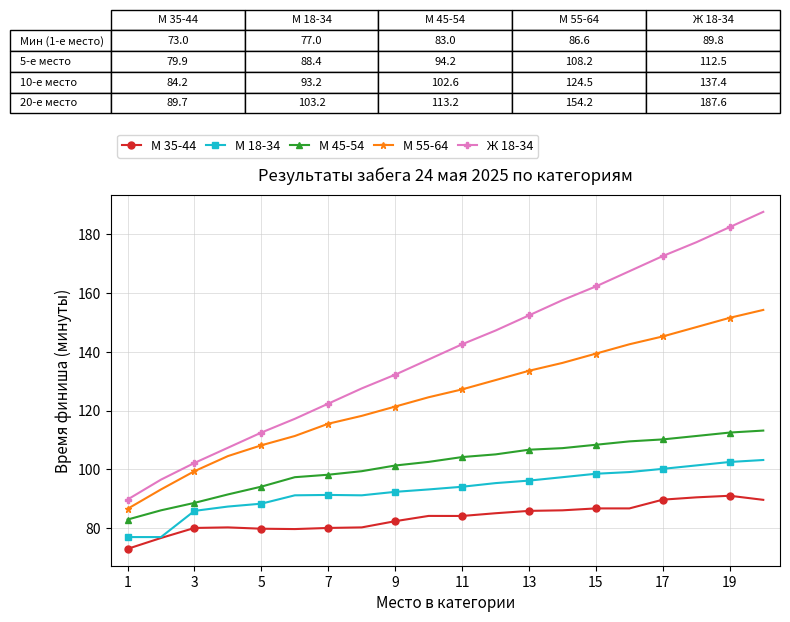

Which series has the largest total across all categories?

Ж 18-34